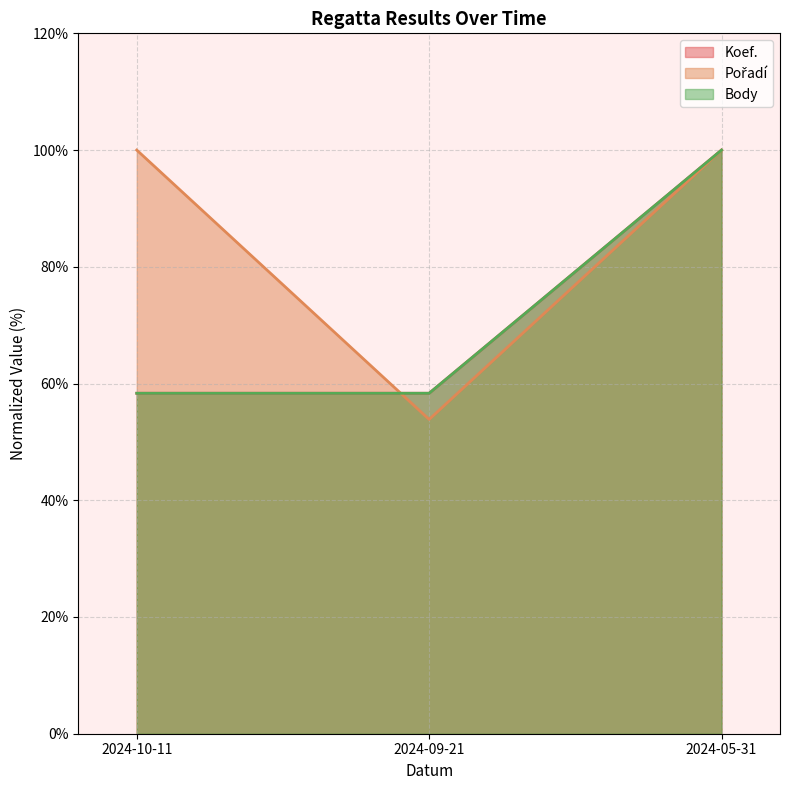

Reading left to right, extract all data points from this chart.

Koef.: 2024-10-11=58.3	2024-09-21=58.3	2024-05-31=100.0
Pořadí: 2024-10-11=100.0	2024-09-21=53.8	2024-05-31=100.0
Body: 2024-10-11=58.3	2024-09-21=58.3	2024-05-31=100.0